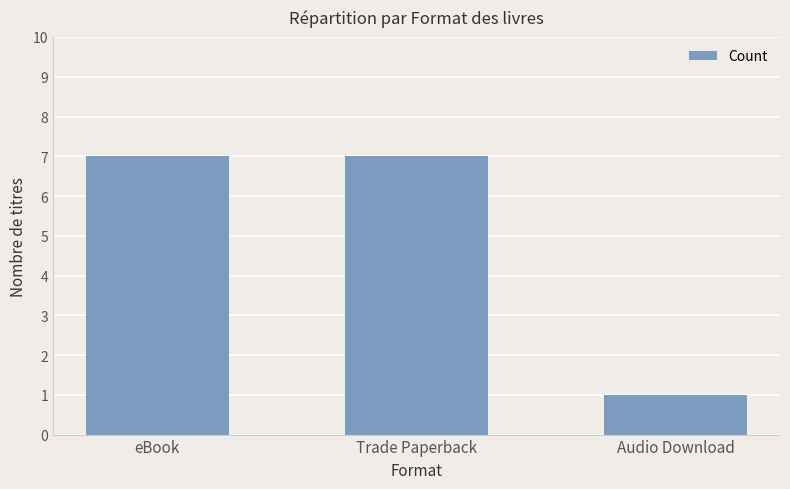

How many values are below 7?

1